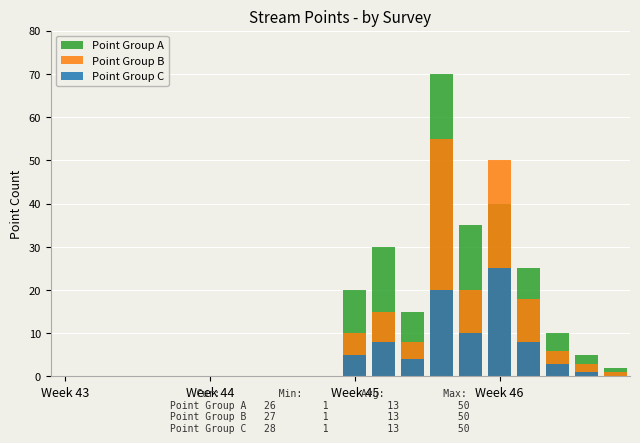

List the series in order of their peak value, lowest first.

Point Group C, Point Group B, Point Group A